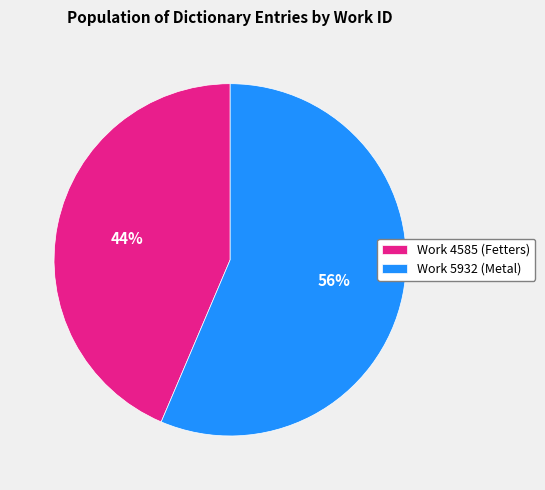

True or false: Work 5932 (Metal) accounts for 56% of the total.

True